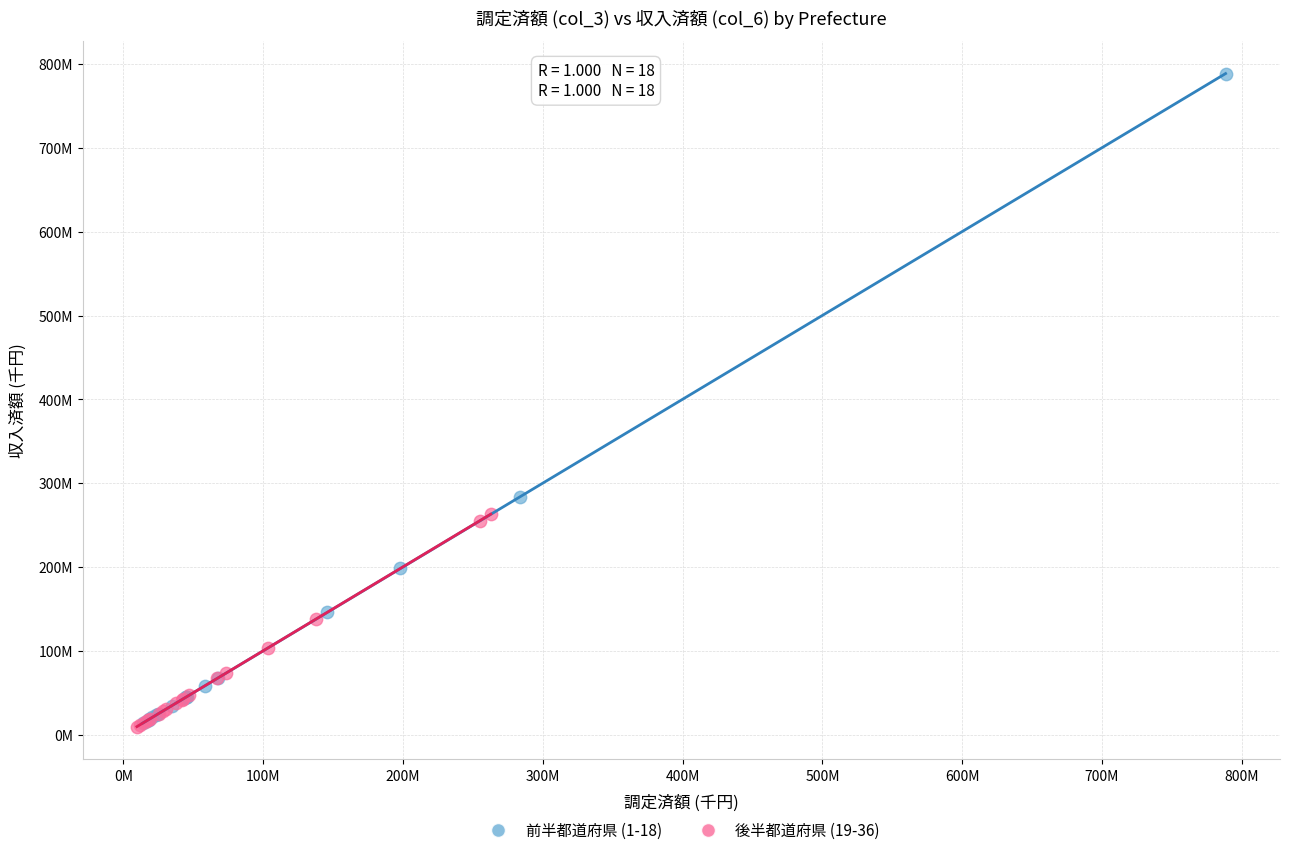

Which series has the largest Y range (max minus min)?

前半都道府県 (1-18)